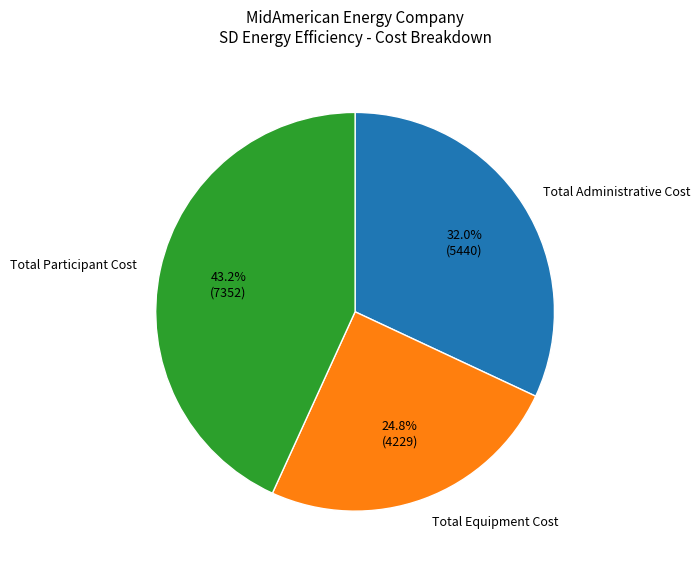

How many segments does this pie chart have?

3